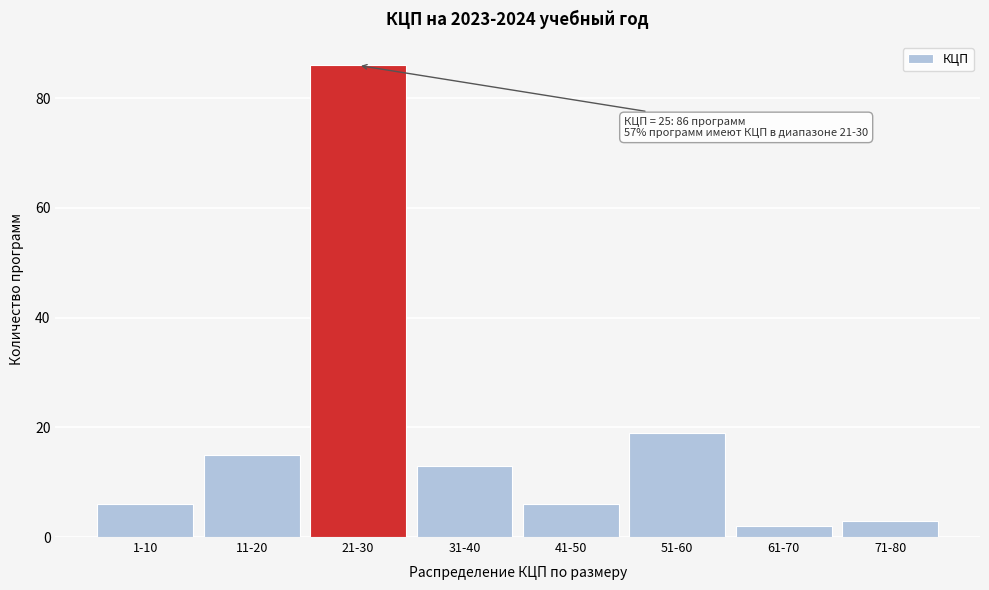

Reading left to right, what are all the values shown in this chart?

1-10=6	11-20=15	21-30=86	31-40=13	41-50=6	51-60=19	61-70=2	71-80=3